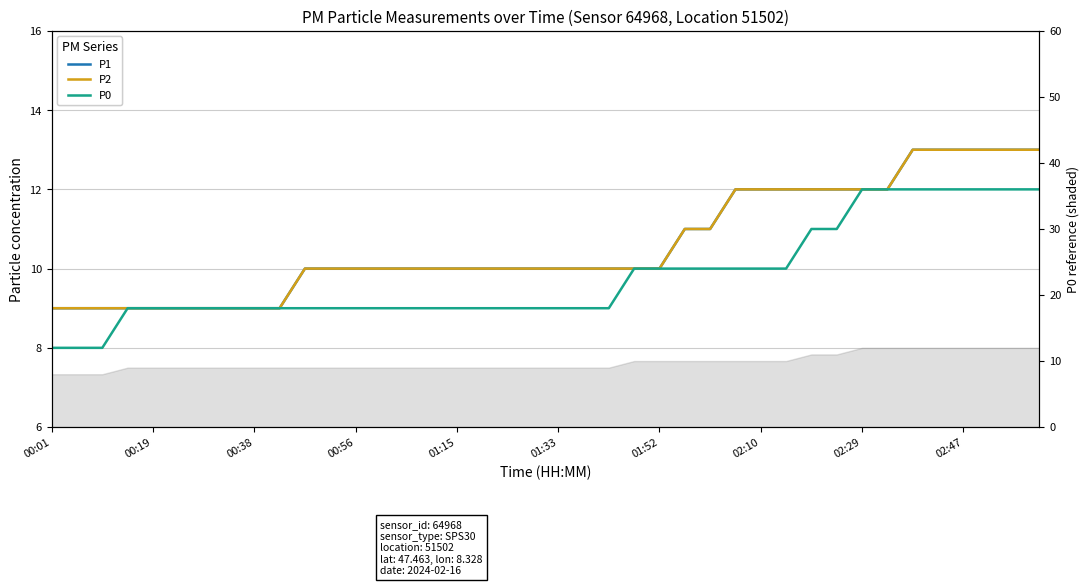

What is the label of the 2nd point from the left?

00:19